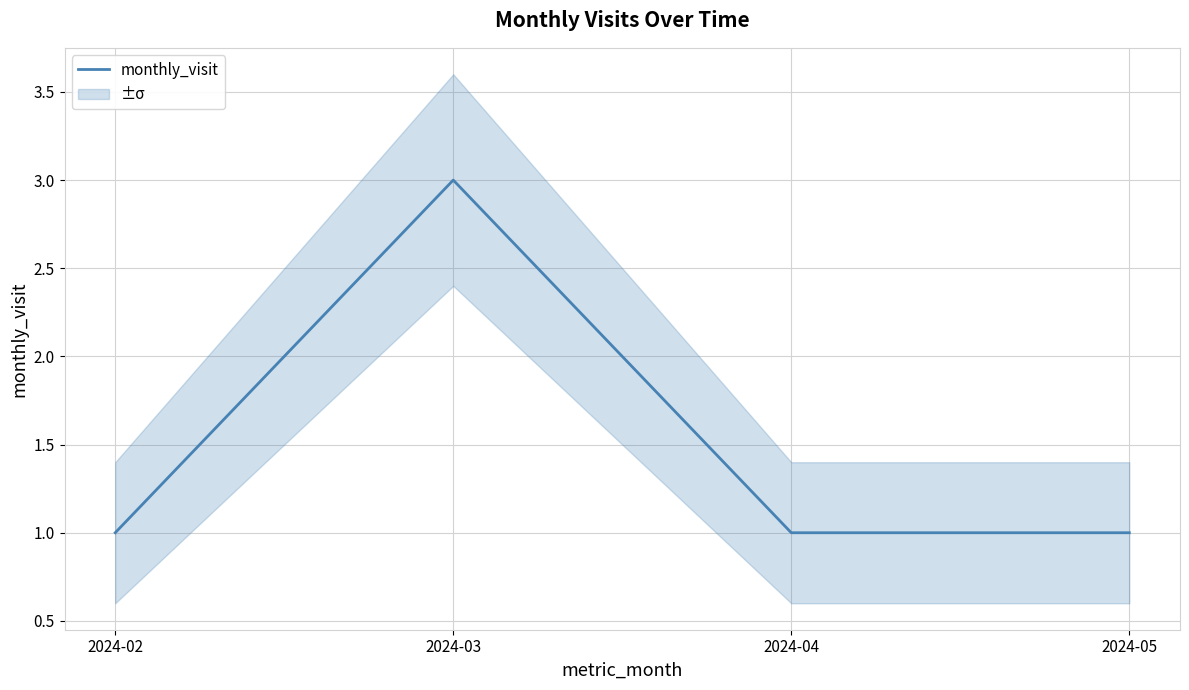

Where is the data nearest to the value 2?

2024-02